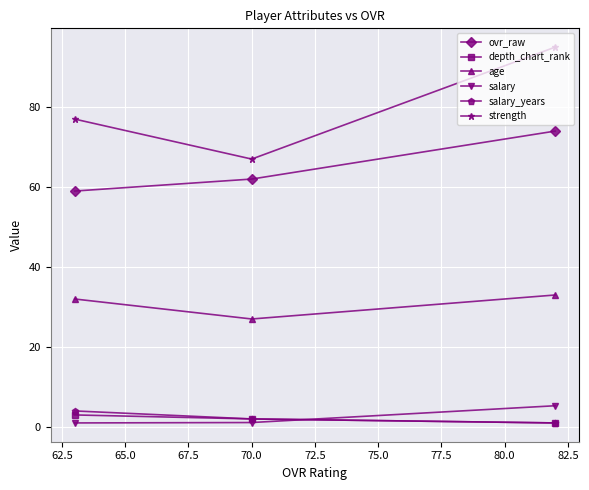

What is the minimum value for age?

27.0